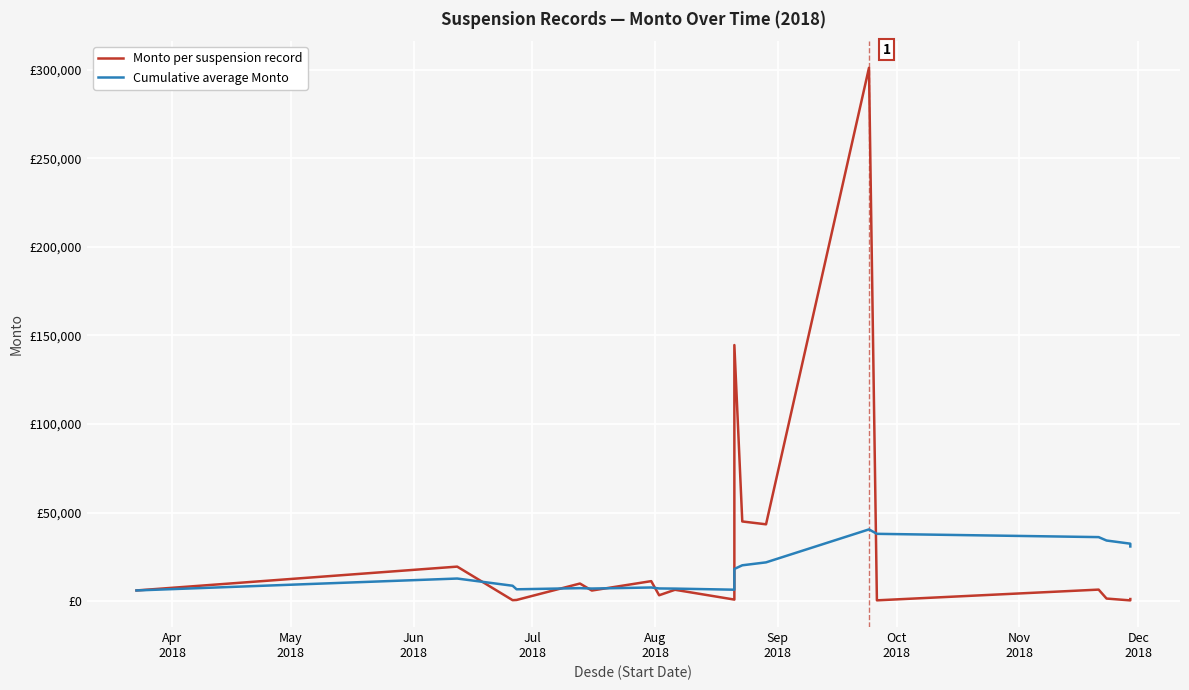

The Monto per suspension record series shows 101.9 at 15. True or false?

False